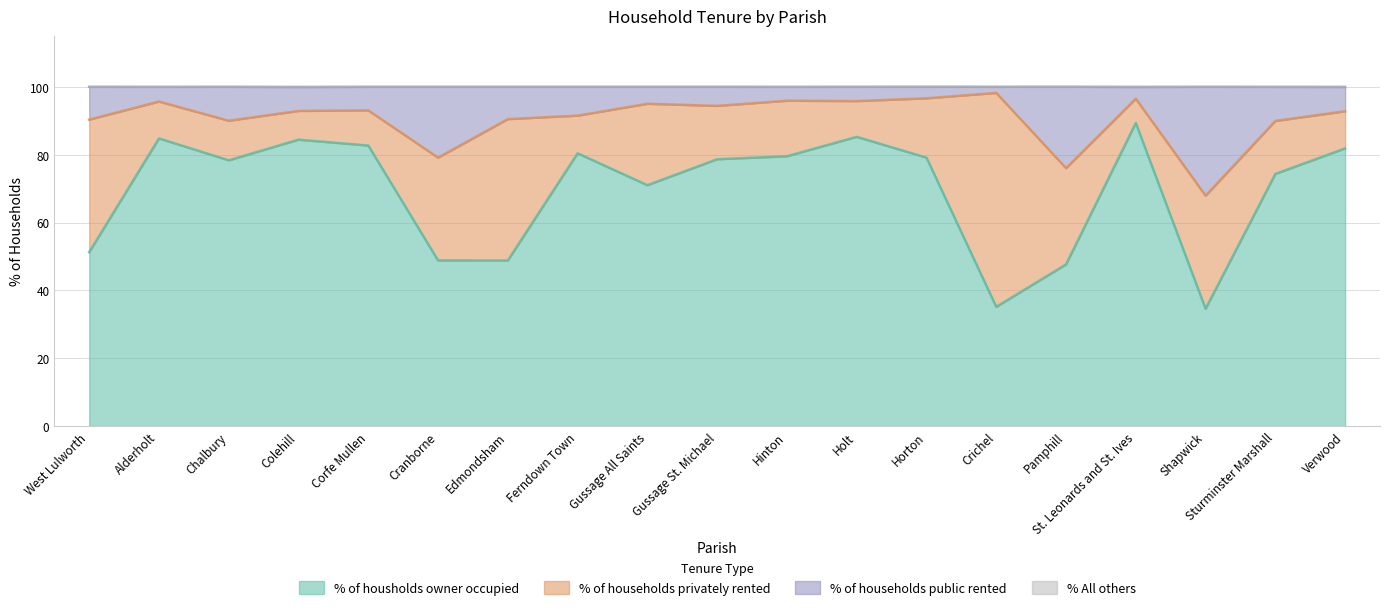

At which category does % of housholds owner occupied reach its first local peak?

Alderholt